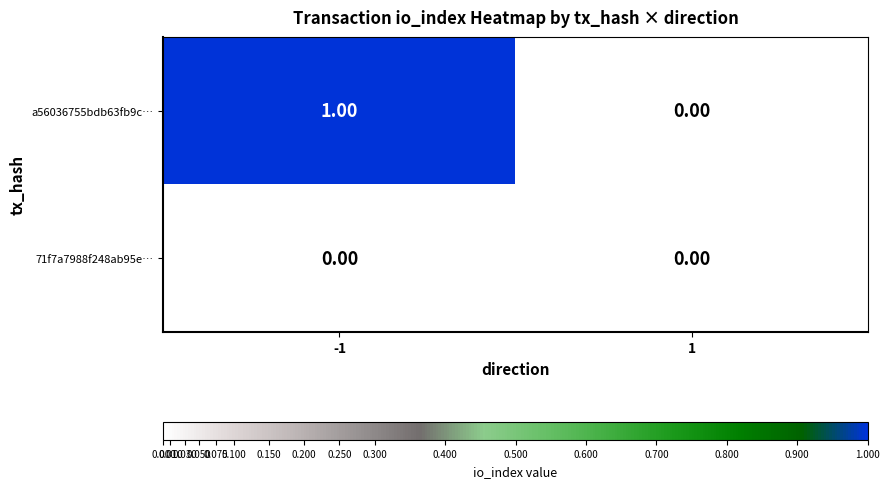

Which series has the largest total across all categories?

a56036755bdb63fb9c…